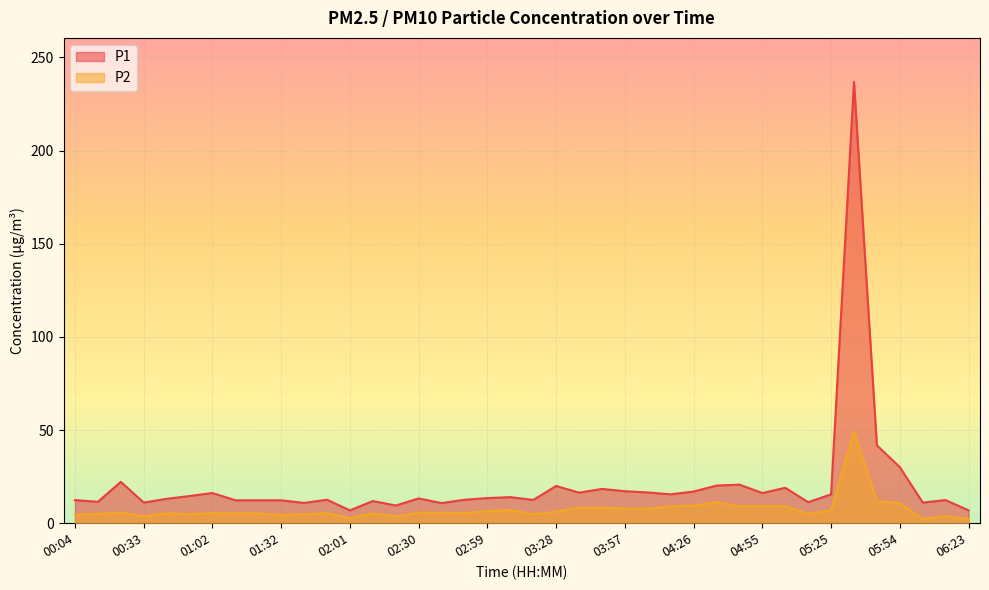

In P2, how many points are lower than both neighbors (excluding endpoints)?

10